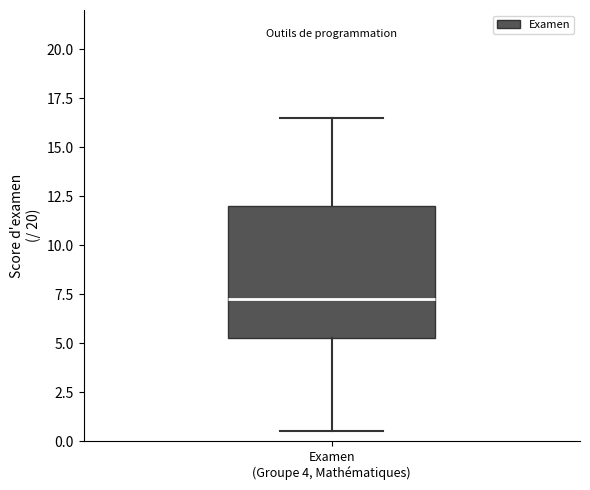

Where is the lower edge of the box for Examen (Groupe 4, Mathématiques) on the y-axis? The values are not printed on the chart, so give them approximately, as read against the axis.

5.5